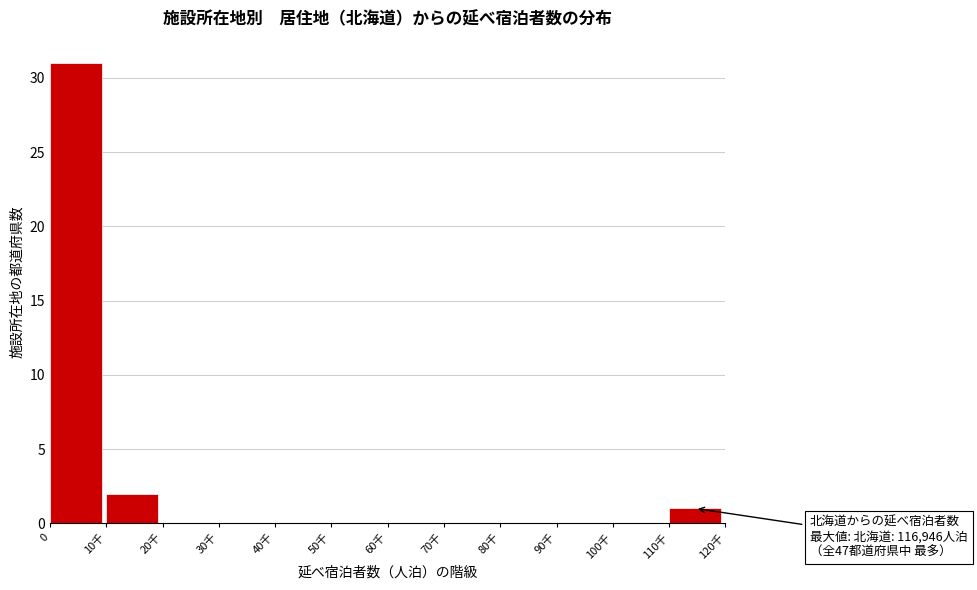

Reading right to left, what are all the values shown in this chart?

110千=1	100千=0	90千=0	80千=0	70千=0	60千=0	50千=0	40千=0	30千=0	20千=0	10千=2	0=31